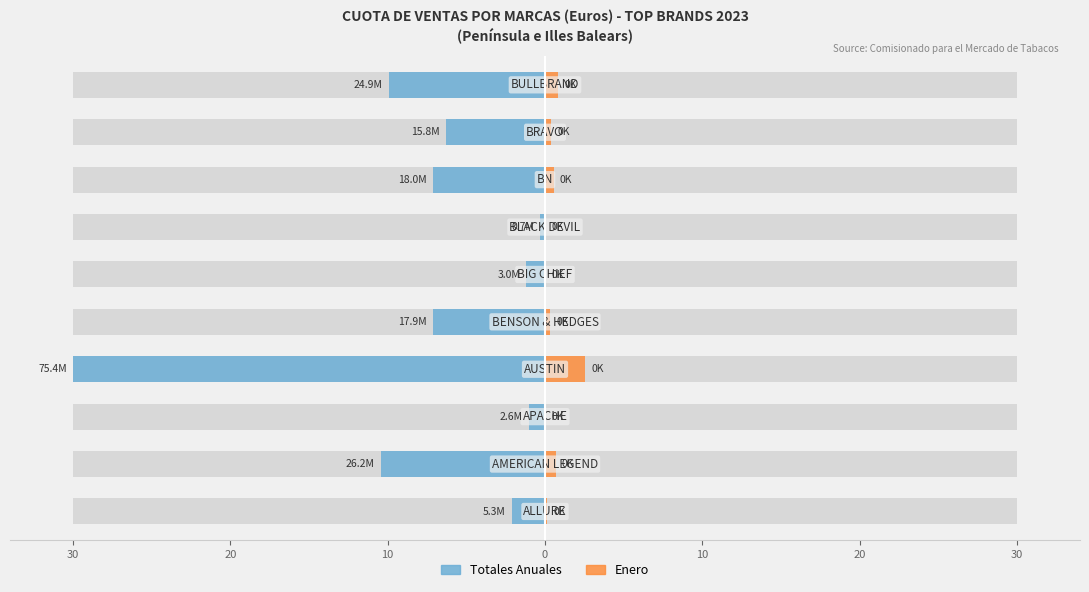

What is the difference between the highest and lowest values at 9?

10.7